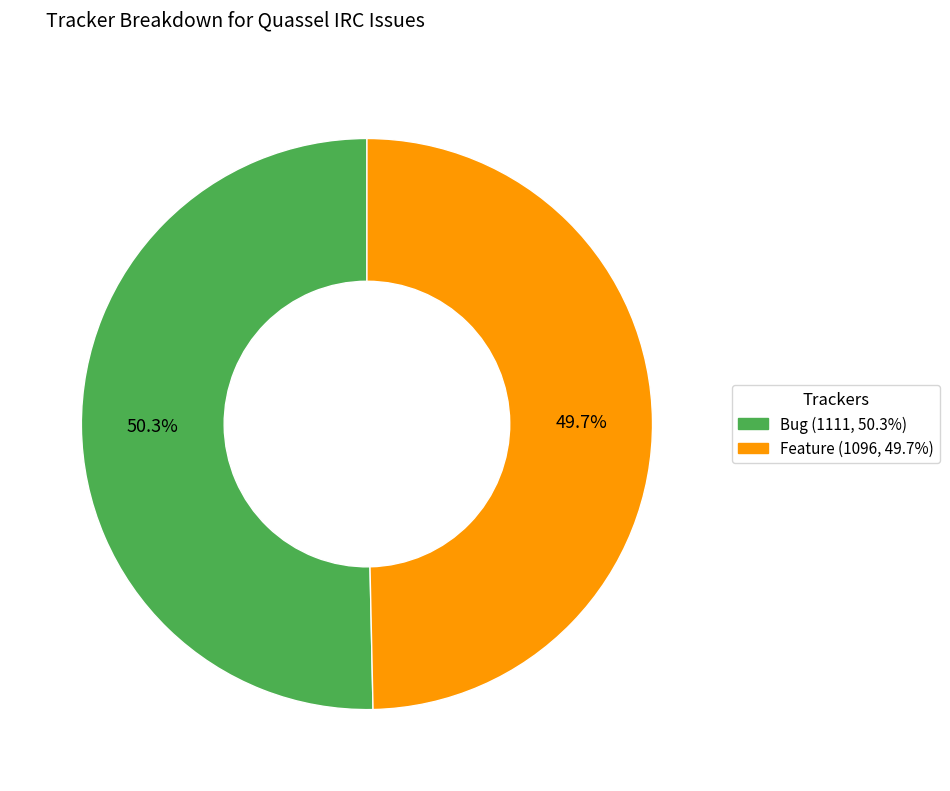

Is Feature the majority of the pie?

No